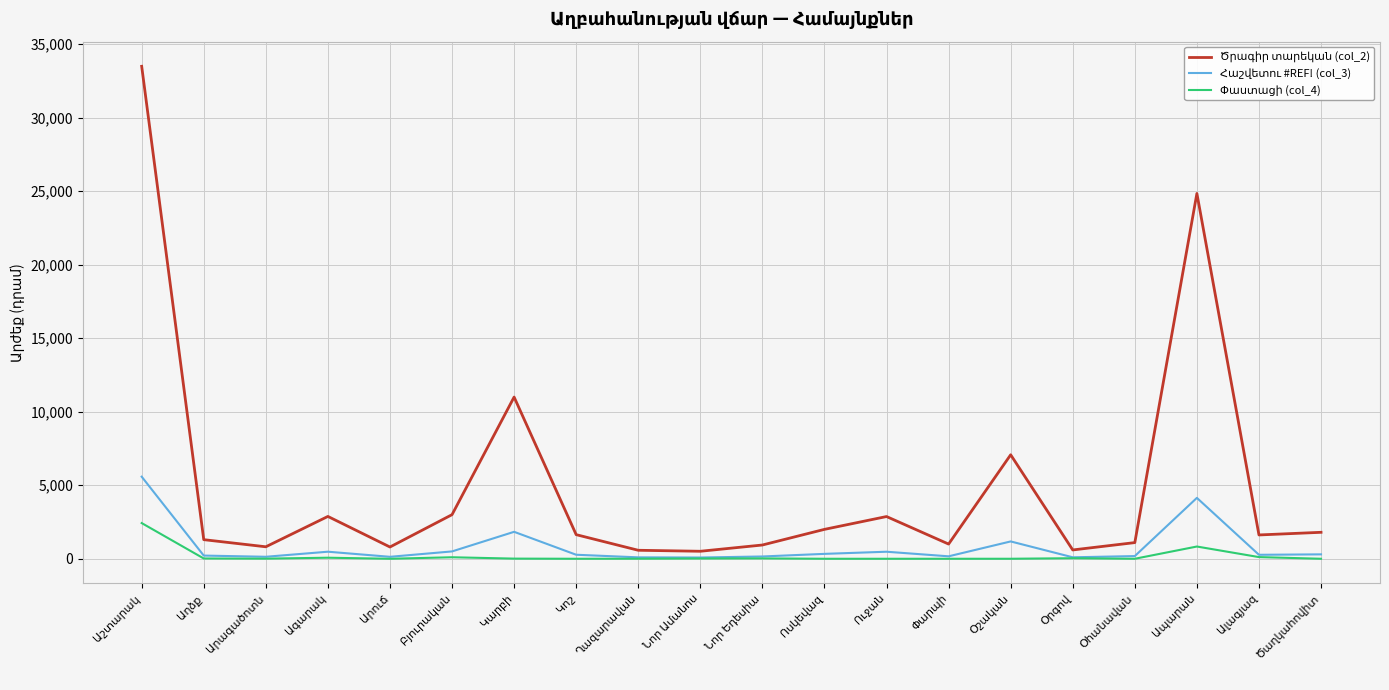

What is the value of the Ծրագիր տարեկան (col_2) point at the 20th from the left?

1800.0